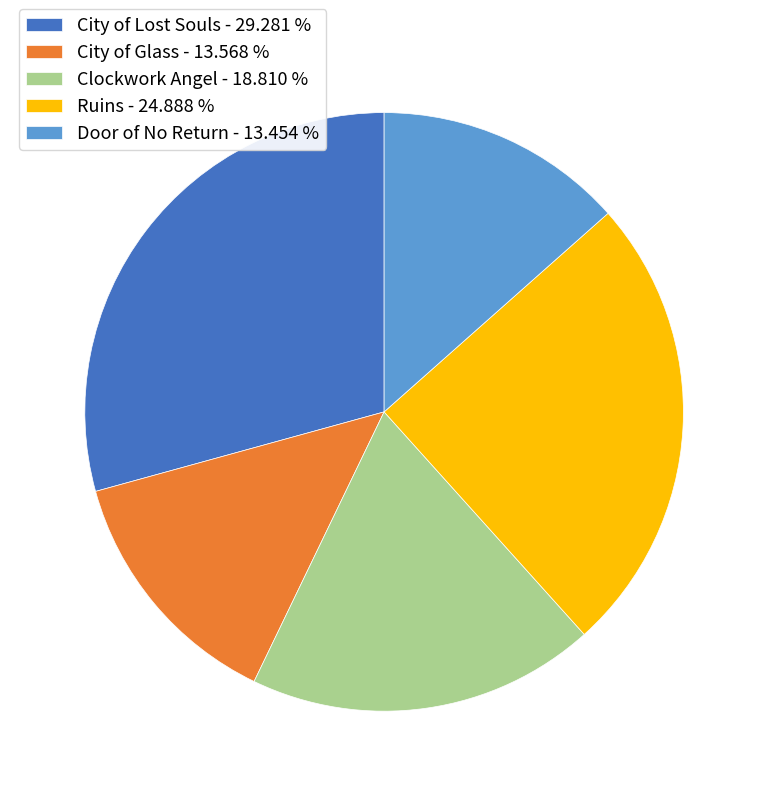

Is there a majority slice in this chart?

No